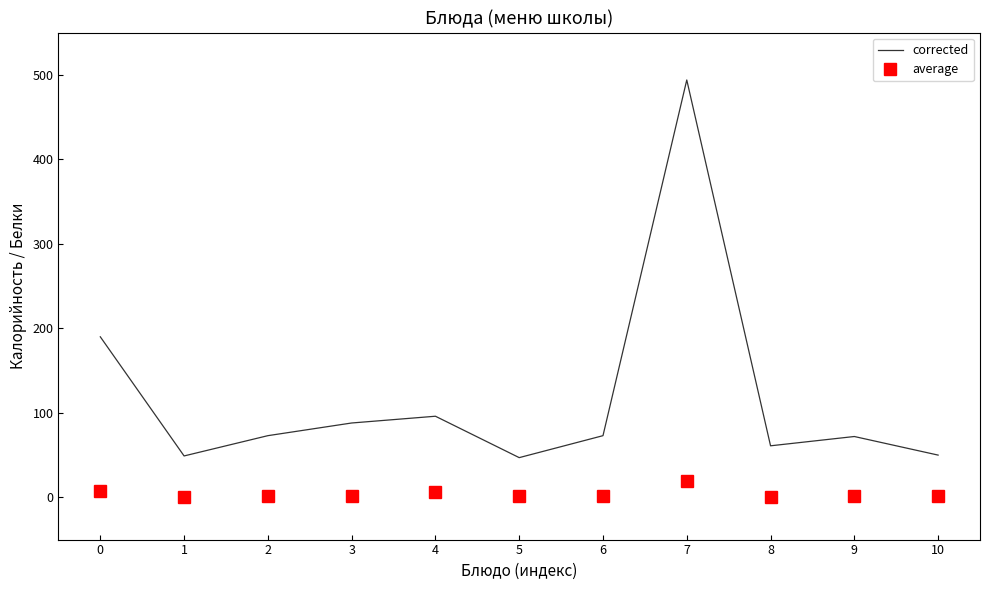

Which series has the largest range (max minus min)?

corrected